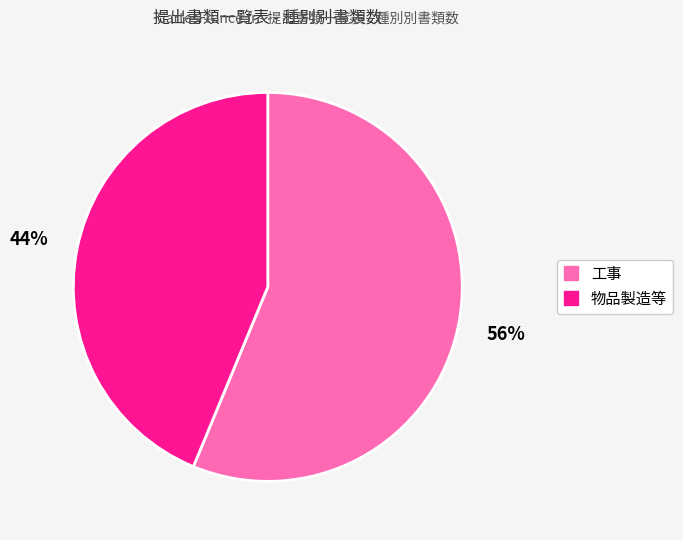

Combined, do 物品製造等 and 工事 account for over 50%?

Yes